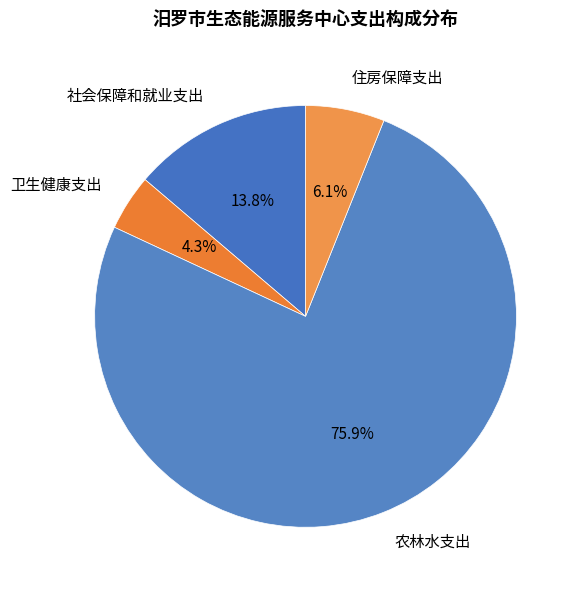

To the nearest percent, what is the average slice percentage?

25%